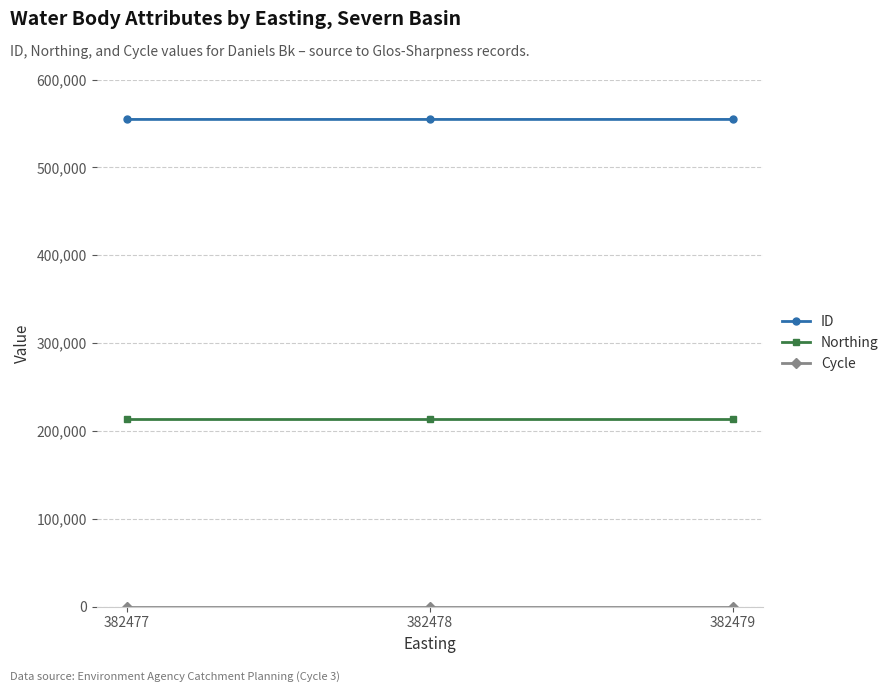

What is the lowest value of the ID series?

554549